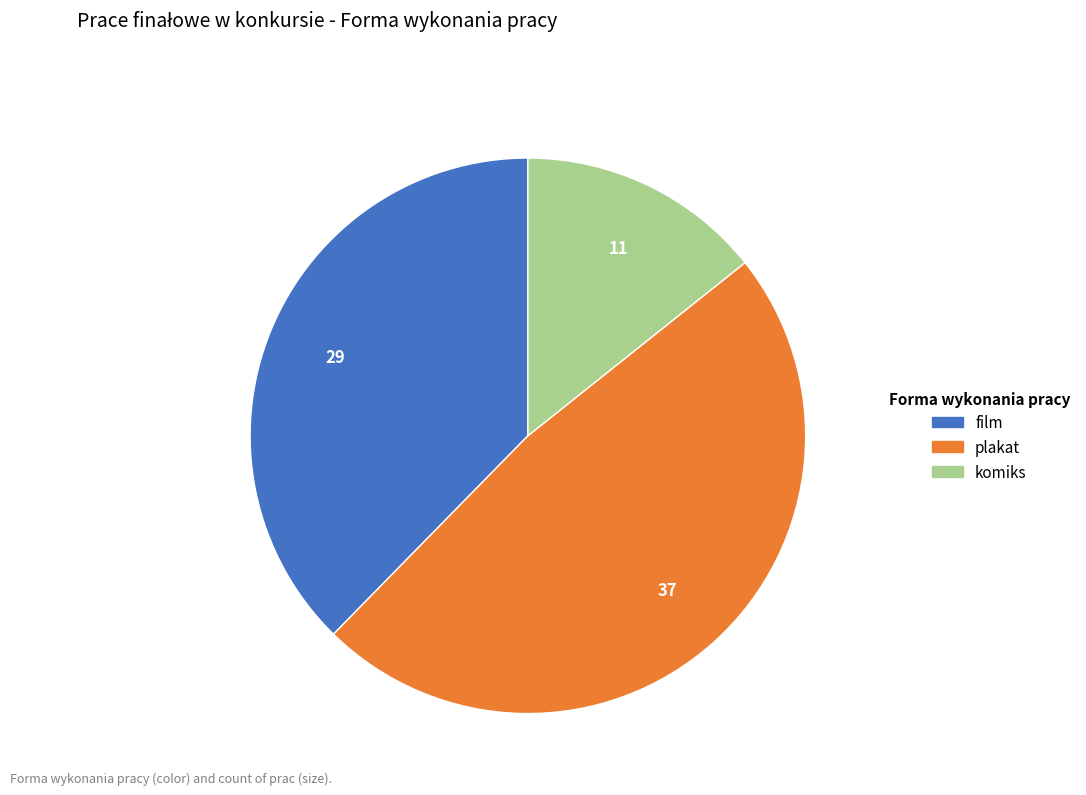

Rank the categories by value from lowest to highest.

komiks, film, plakat